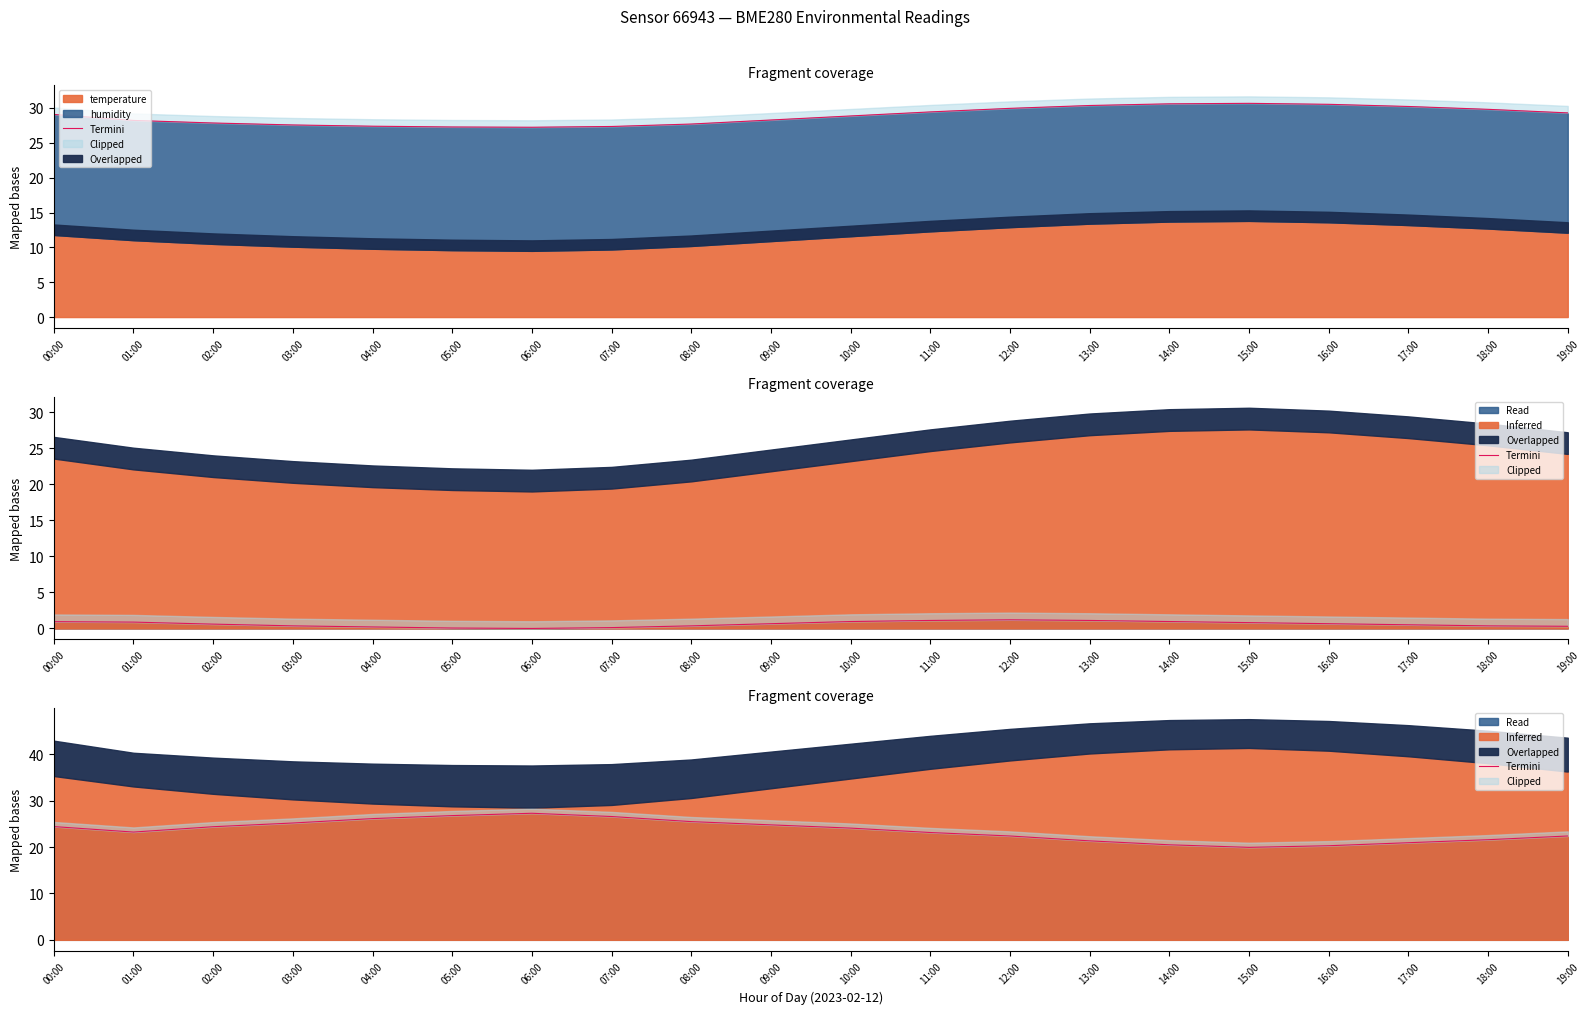

What is the difference between the values at 07:00 and 13:00?

5.2